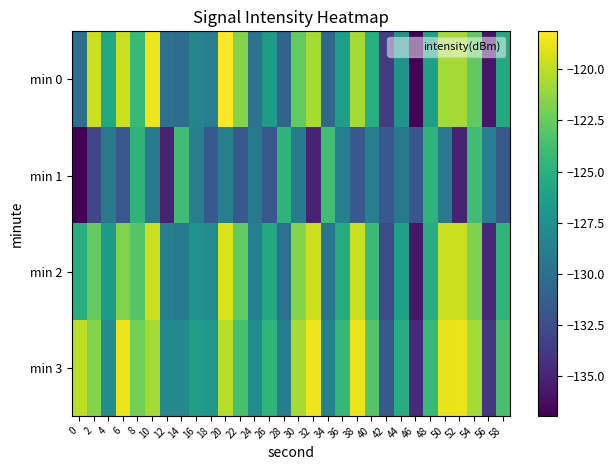

What is the total value across all series at 4?

-509.5